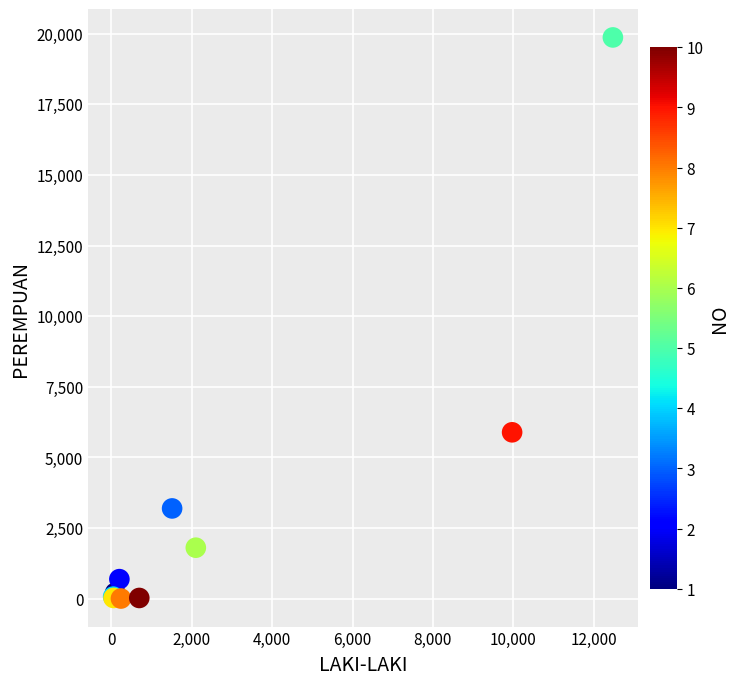

What Y value in the scatter plot is closest to 9936?

5890